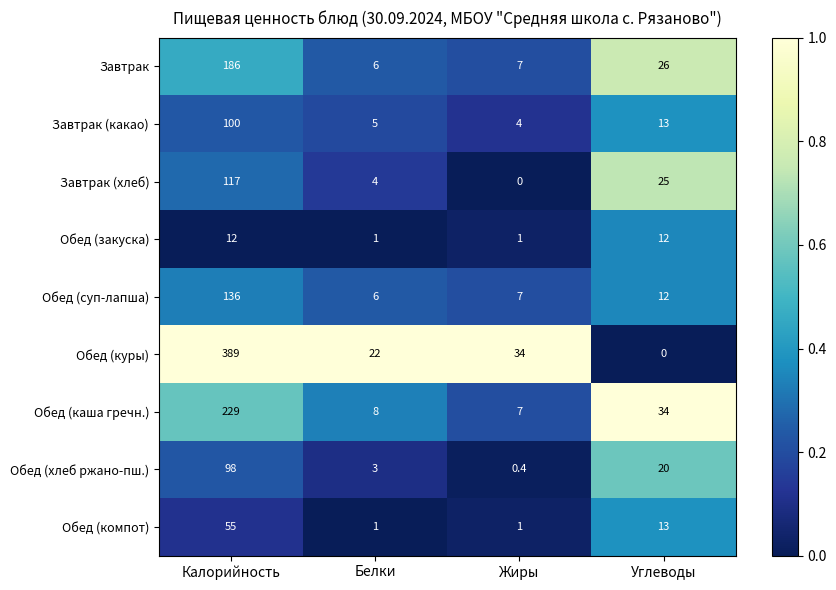

What is the difference between the Обед (куры) values at Белки and Углеводы?

22.0